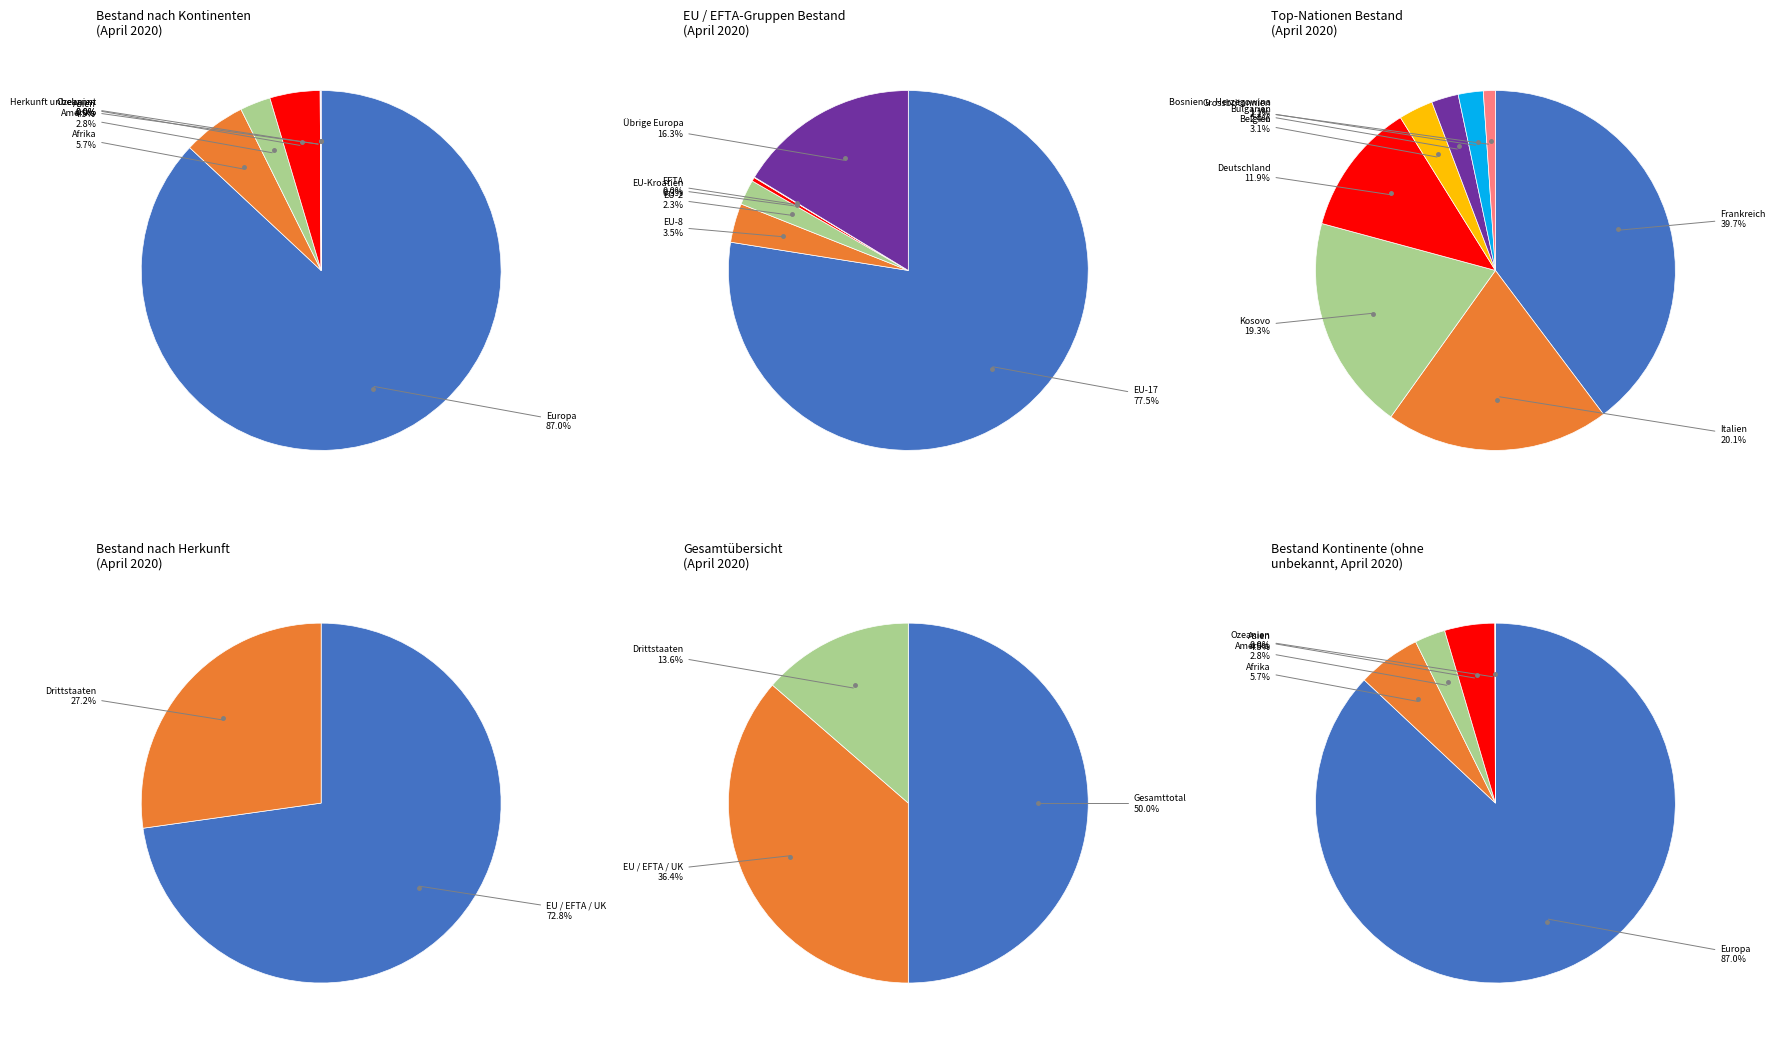

True or false: EU / EFTA / UK accounts for 44% of the total.

False